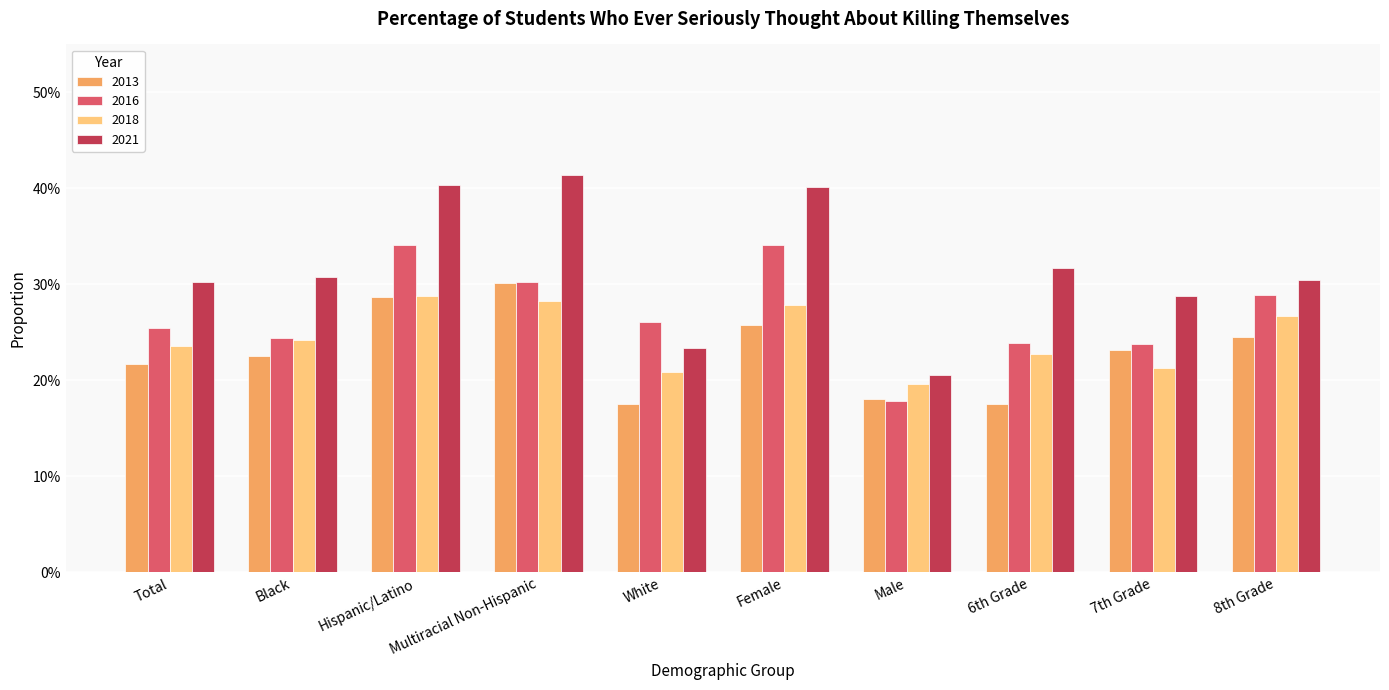

What is the total value across all series at Male?

0.8